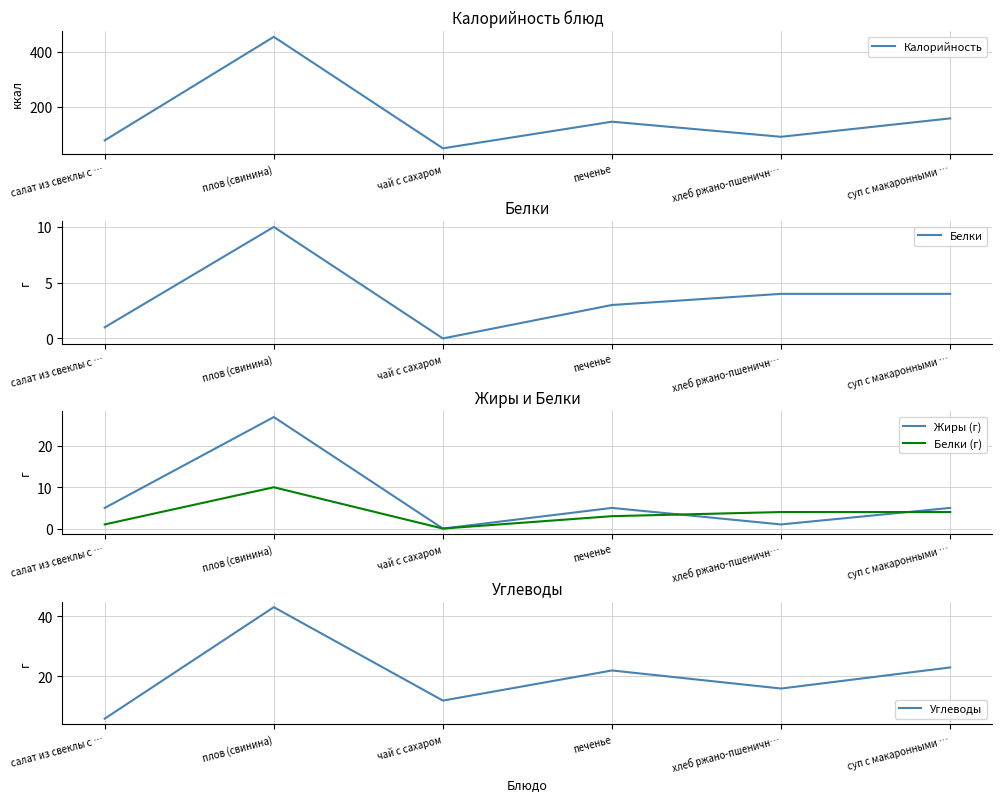

Reading left to right, list all the values displayed in this chart.

Калорийность: 77	454	48	145	90	157
Белки: 1	10	0	3	4	4
Жиры (г): 5	27	0	5	1	5
Белки (г): 1	10	0	3	4	4
Углеводы: 6	43	12	22	16	23